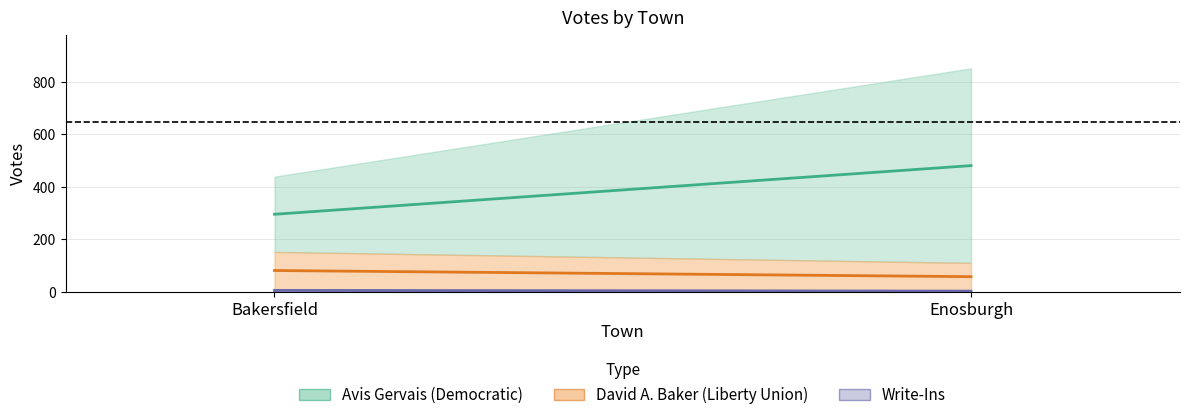

What is the sum of all Avis Gervais (Democratic) values?

1029